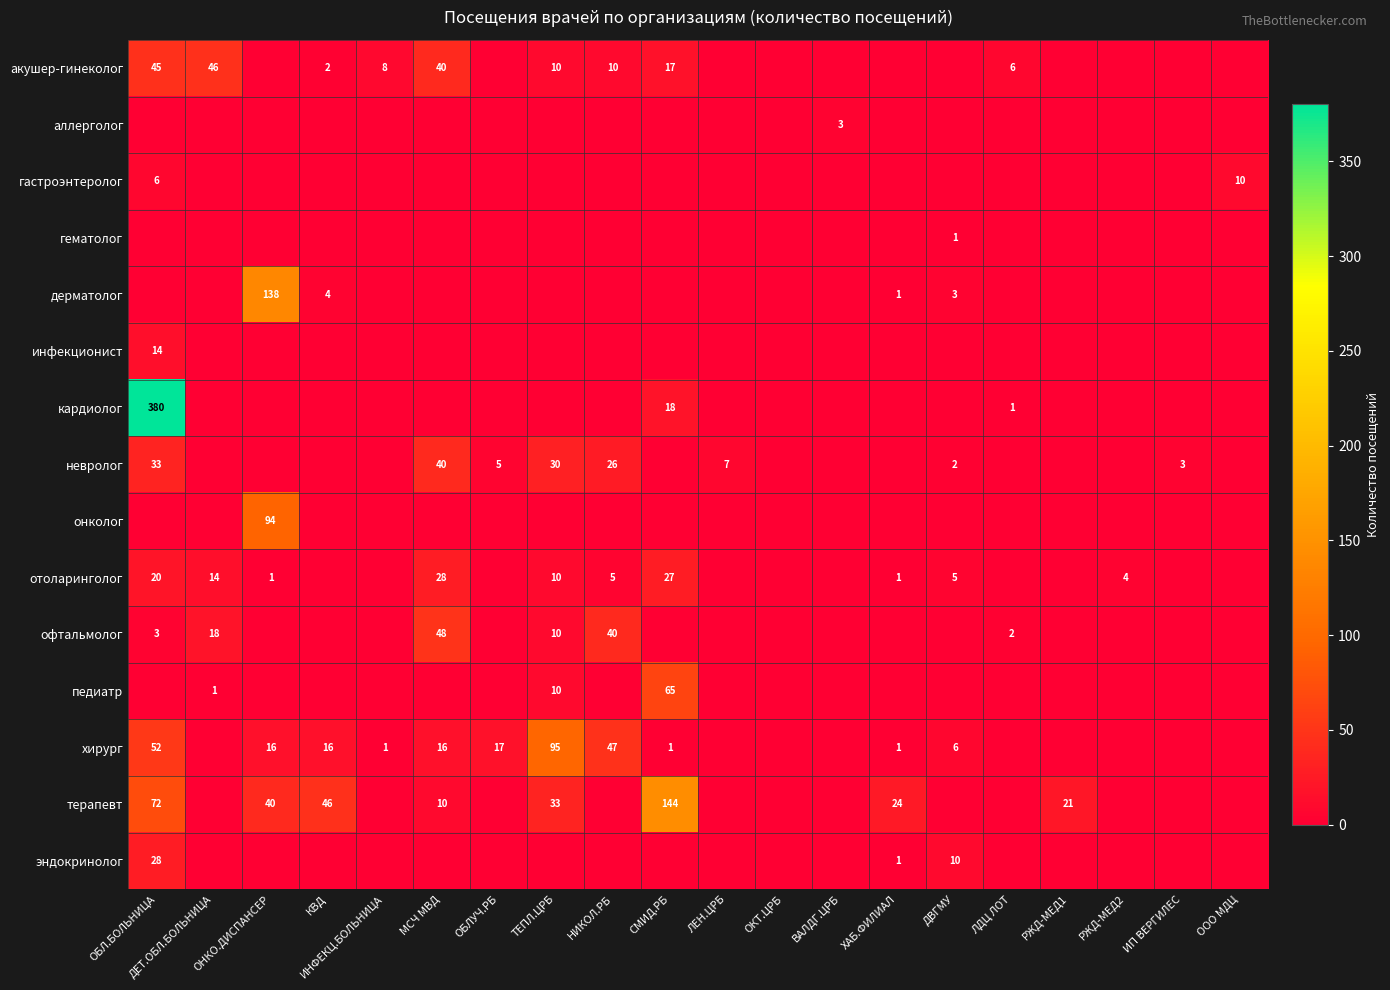

The value of гематолог at ДВГМУ is 1. True or false?

True